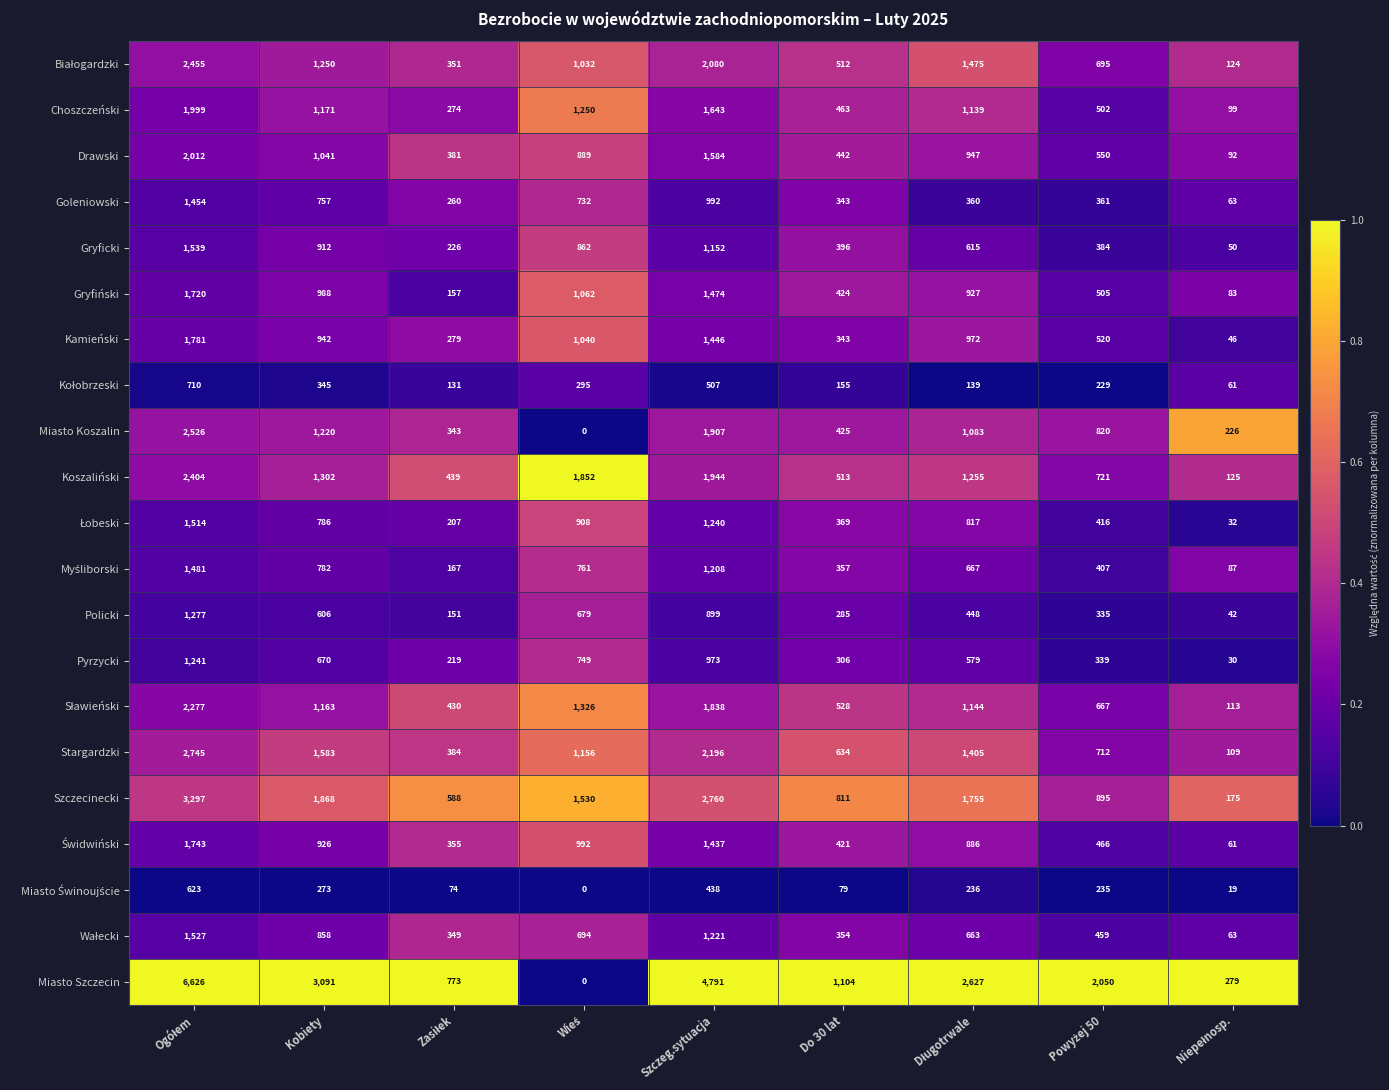

The value of Miasto Koszalin at Do 30 lat is 718. True or false?

False